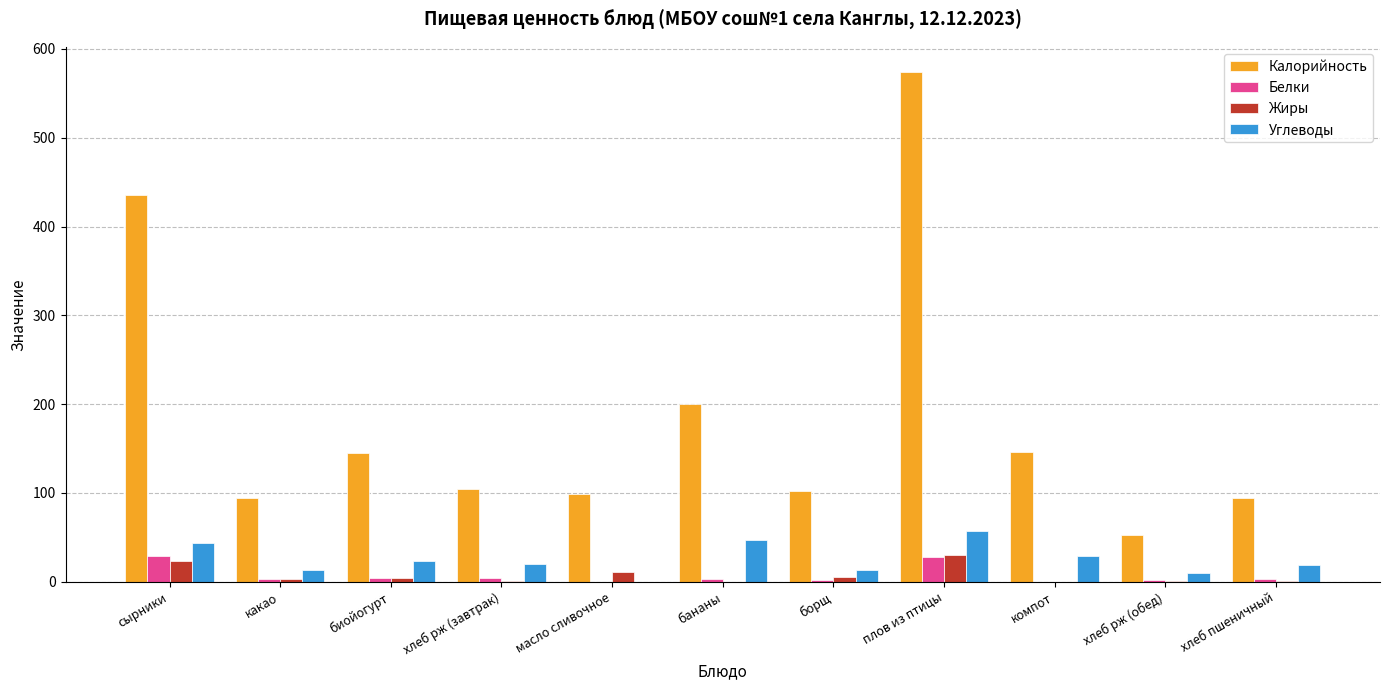

Which series changed the most between бананы and плов из птицы?

Калорийность